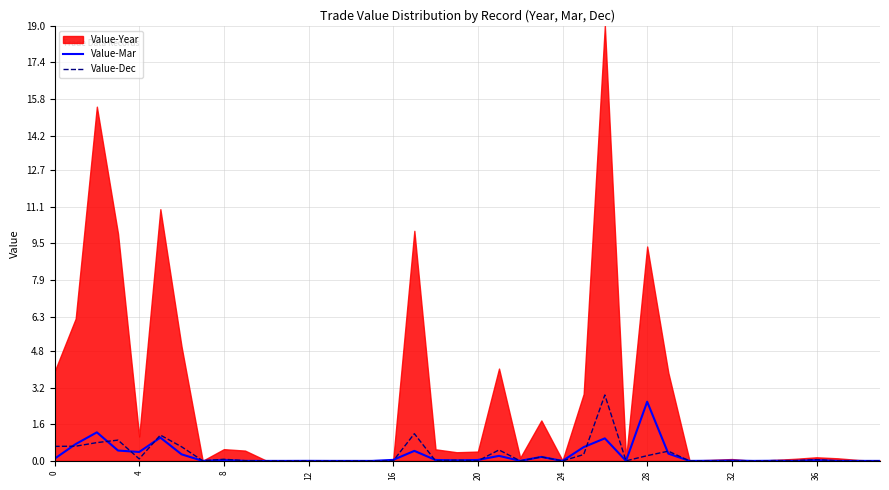

How many positive values does the Value-Dec series have?

26